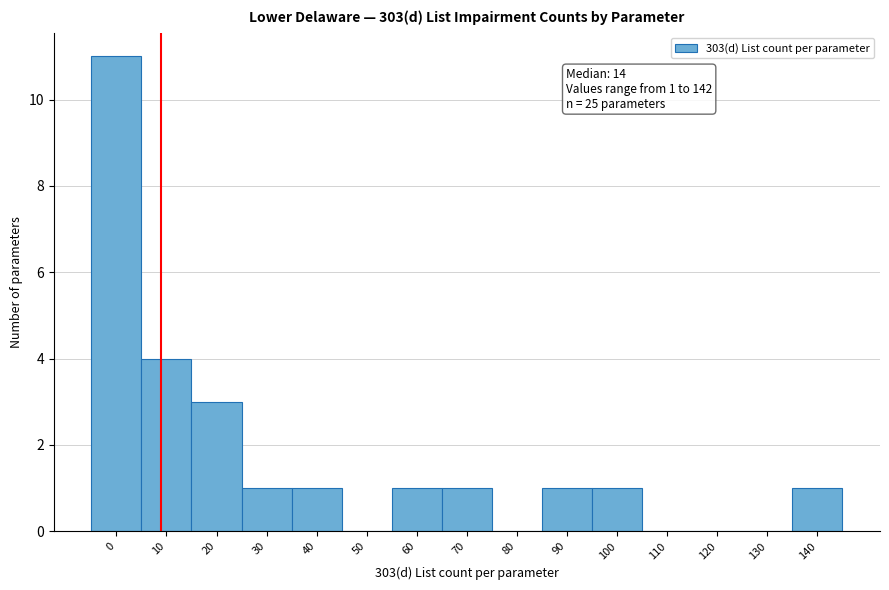

Reading right to left, transcribe all the data shown in this chart.

140=1	130=0	120=0	110=0	100=1	90=1	80=0	70=1	60=1	50=0	40=1	30=1	20=3	10=4	0=11